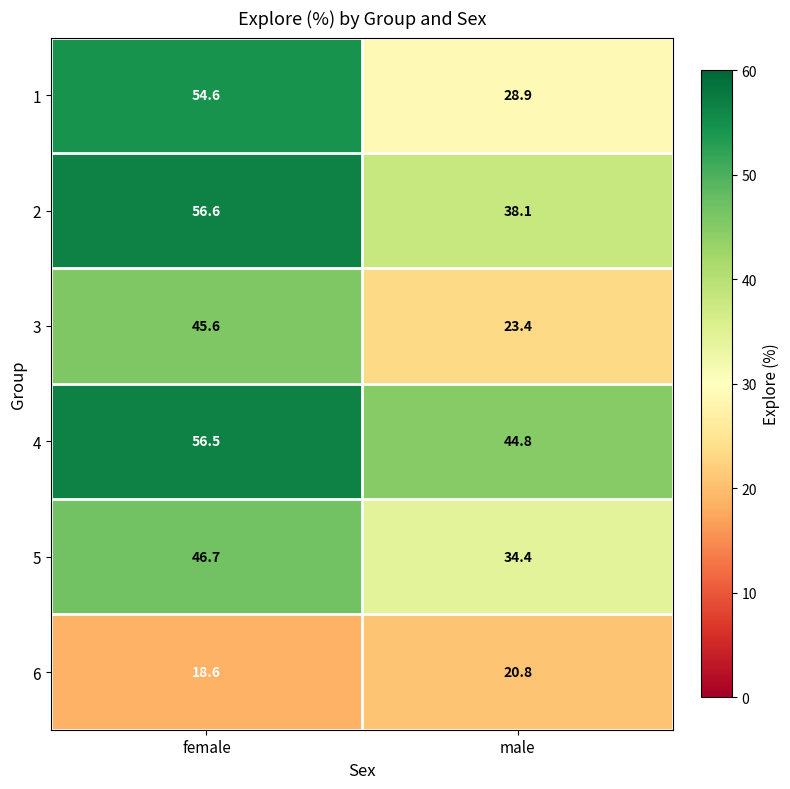

At which label is 6 closest to 19?

female